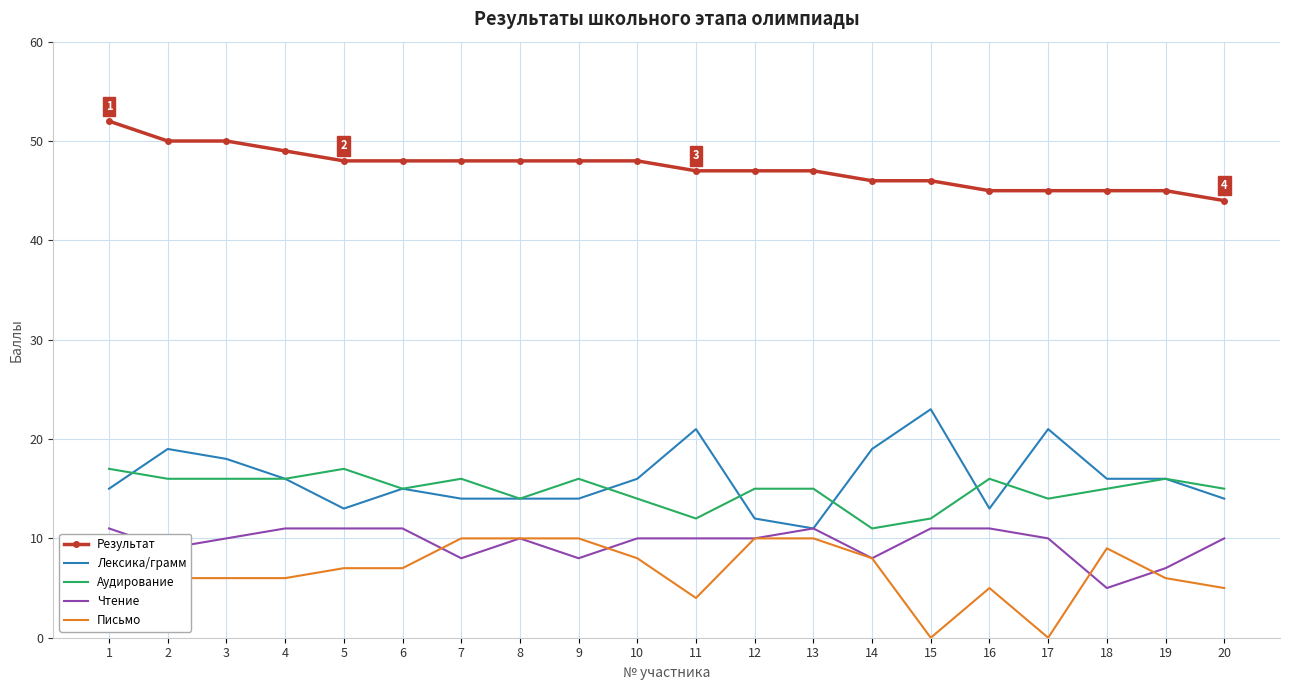

Where do Аудирование and Лексика/грамм first cross each other?

1 and 2